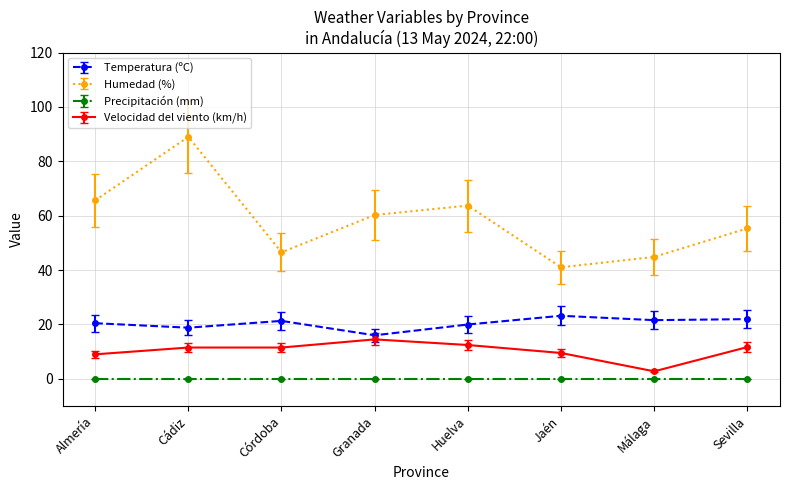

True or false: Temperatura (ºC) has more than 0 points higher than both neighbors.

True